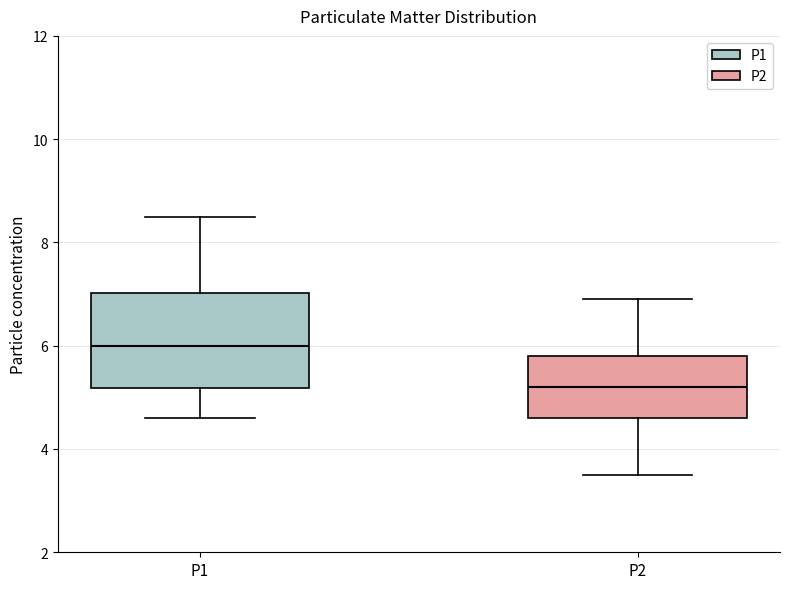

Where does the median line of the box for P1 sit on the y-axis? The values are not printed on the chart, so give them approximately, as read against the axis.

6.0